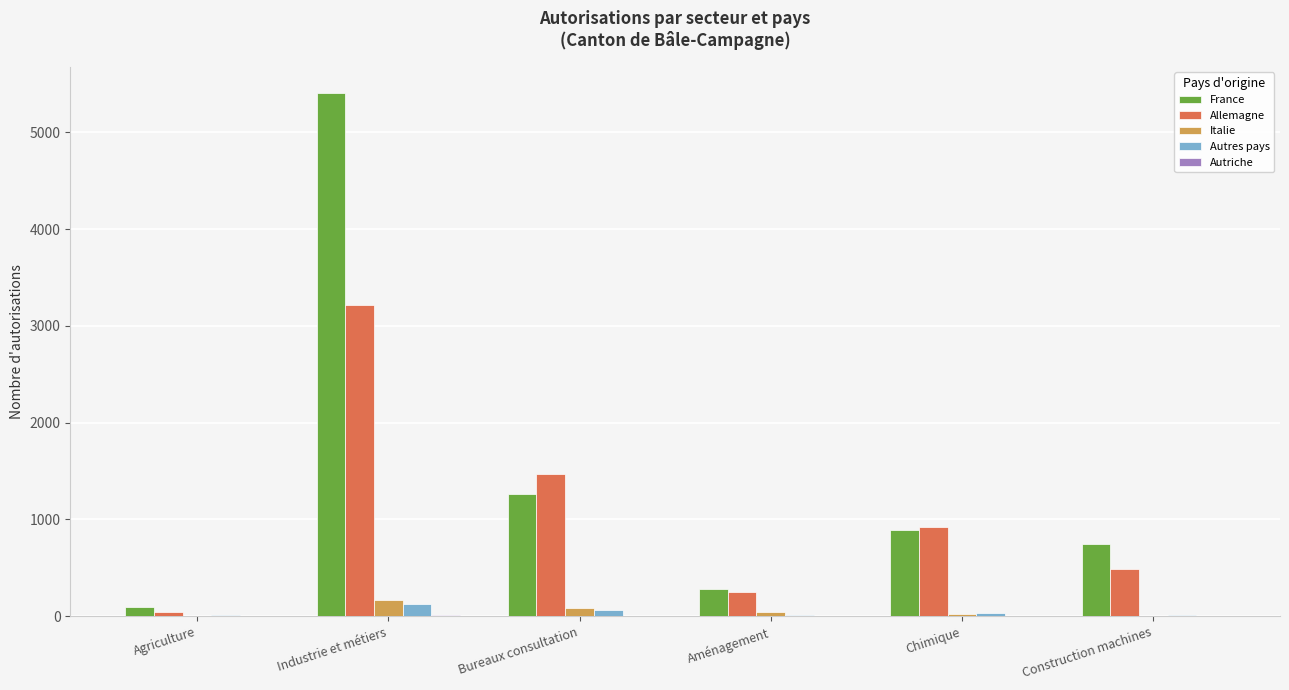

What is the sum of all Allemagne values?

6376